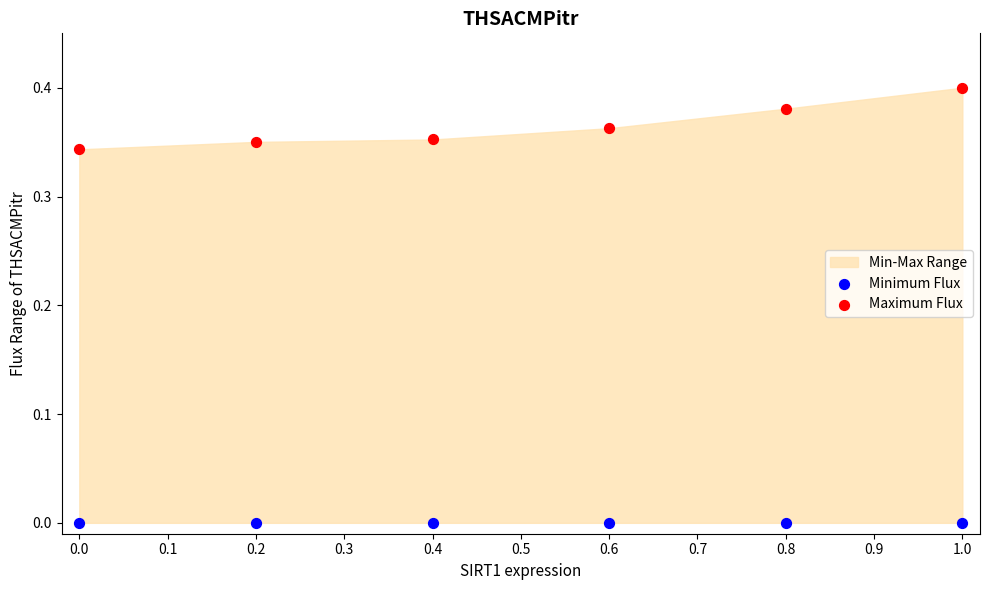

Which series reaches the maximum Y coordinate?

Maximum Flux